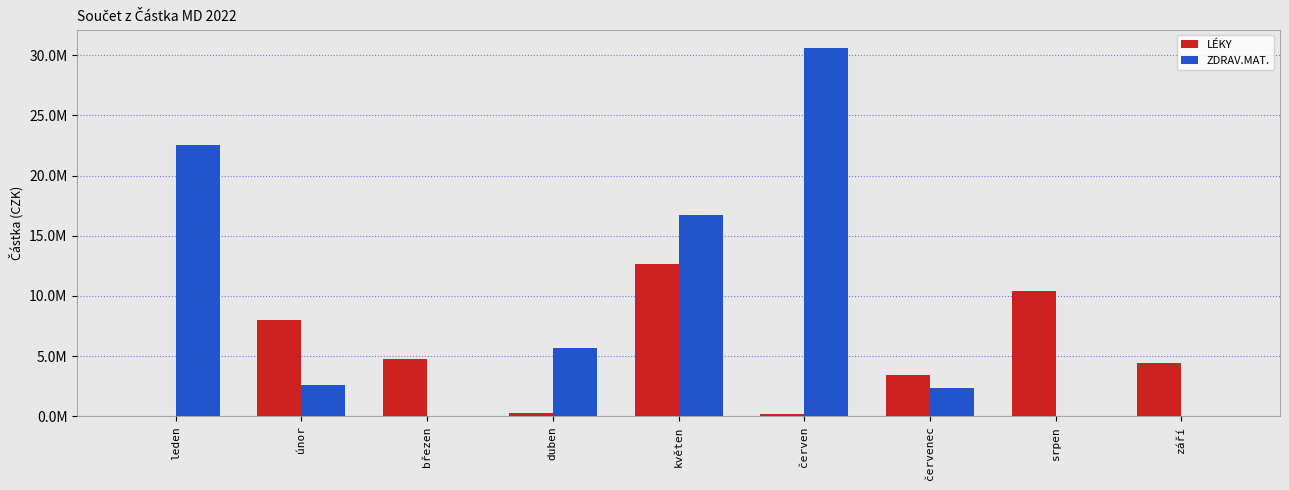

What are all the series names shown in the legend?

LÉKY, ZDRAV.MAT.